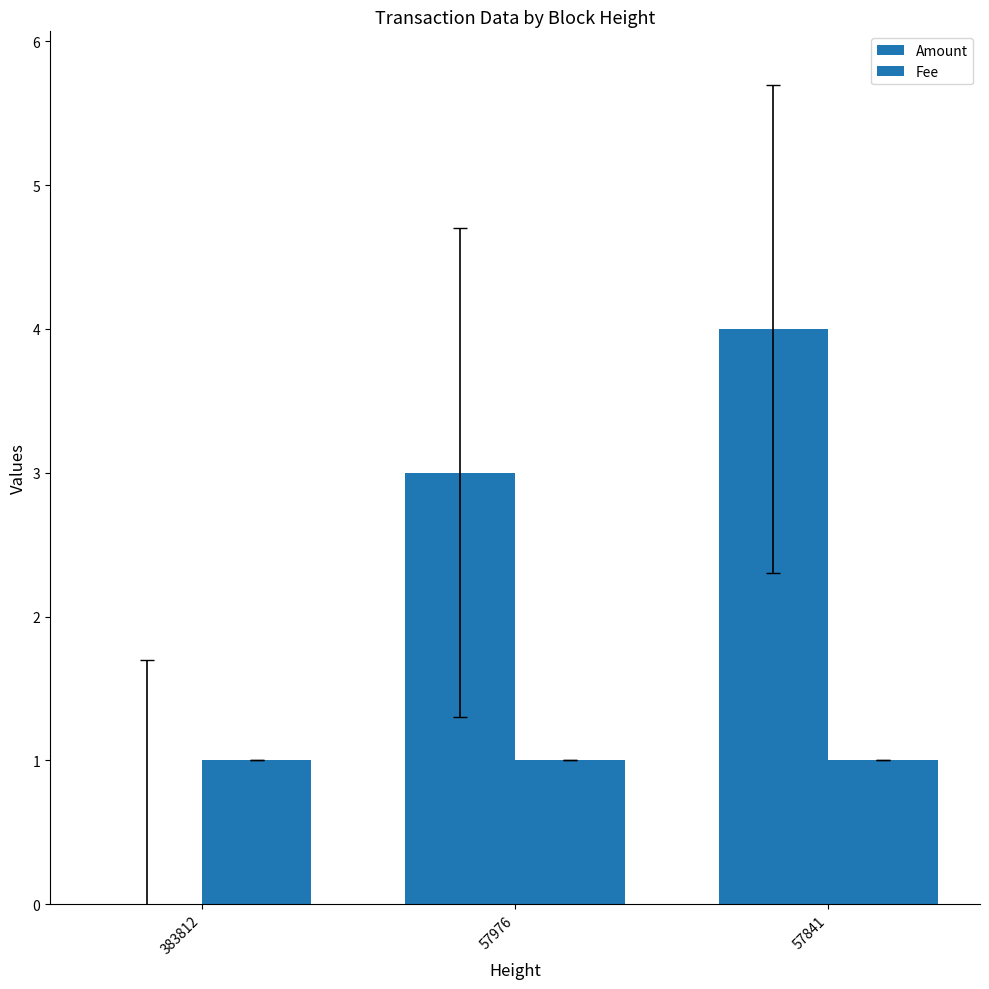

Which series has the widest spread of values?

Amount